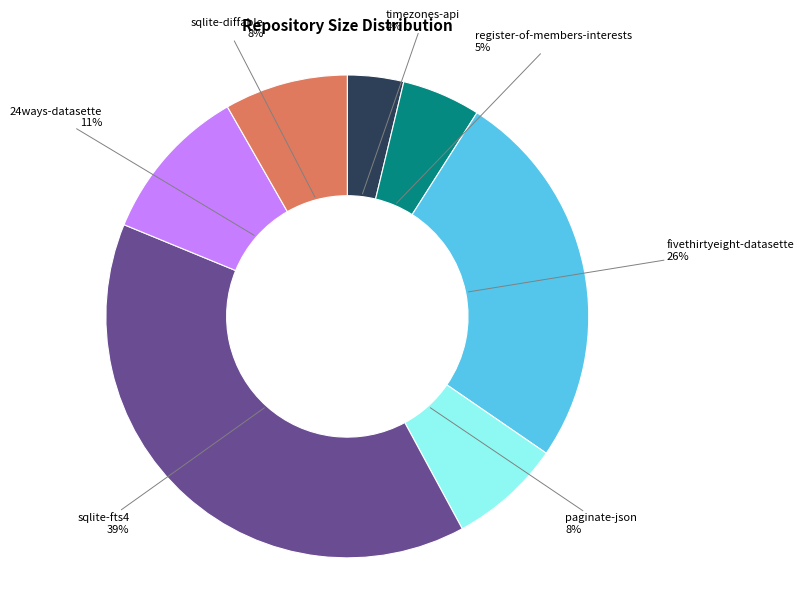

To the nearest percent, what portion does register-of-members-interests represent?

5%